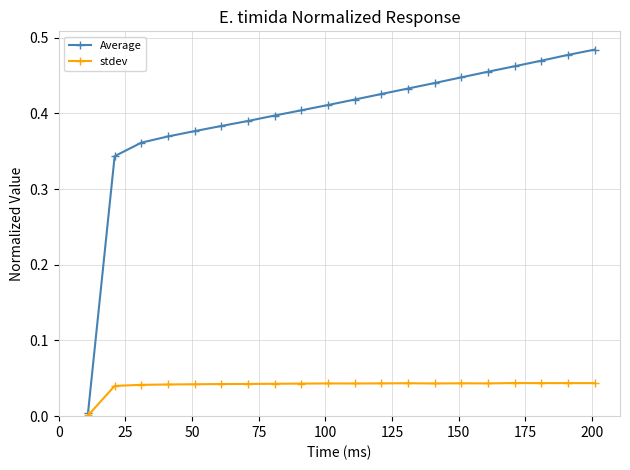

List the series in order of their overall mean, highest first.

Average, stdev